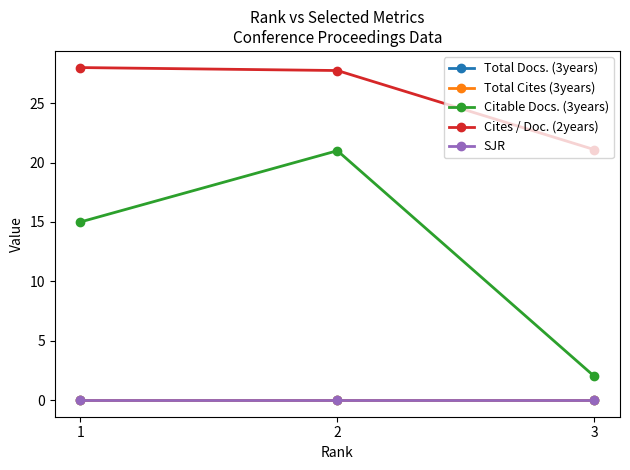

Rank the categories by Total Docs. (3years) value from lowest to highest.

1, 2, 3